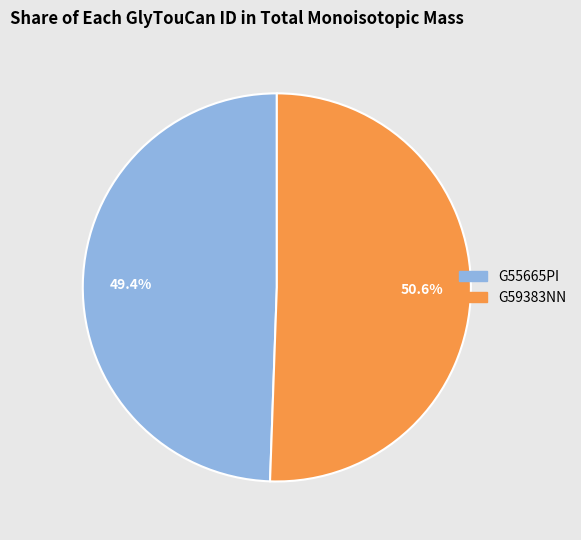

True or false: G59383NN accounts for 51% of the total.

True